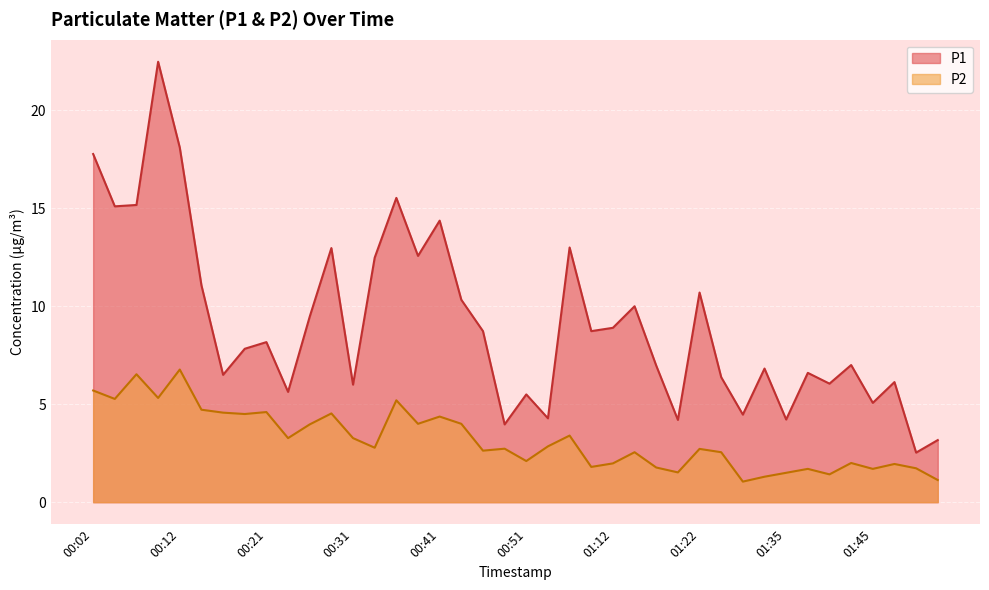

What are all the series names shown in the legend?

P1, P2